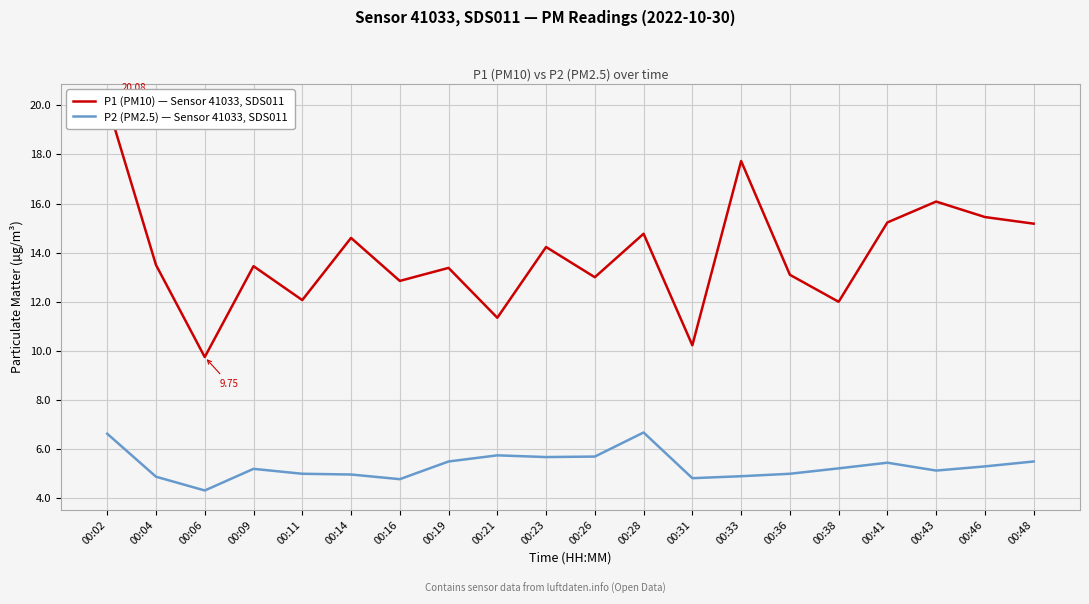

What is the value of the P1 (PM10) — Sensor 41033, SDS011 point at the 3rd from the left?

9.8